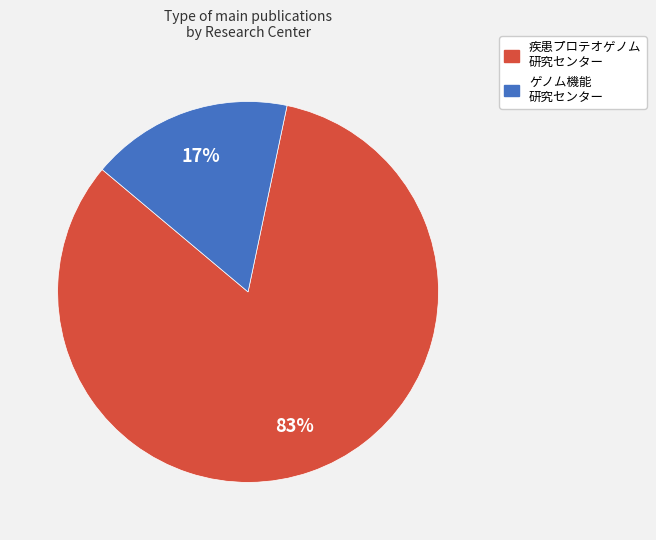

To the nearest percent, what is the difference between the largest and smallest slice percentages?

66%